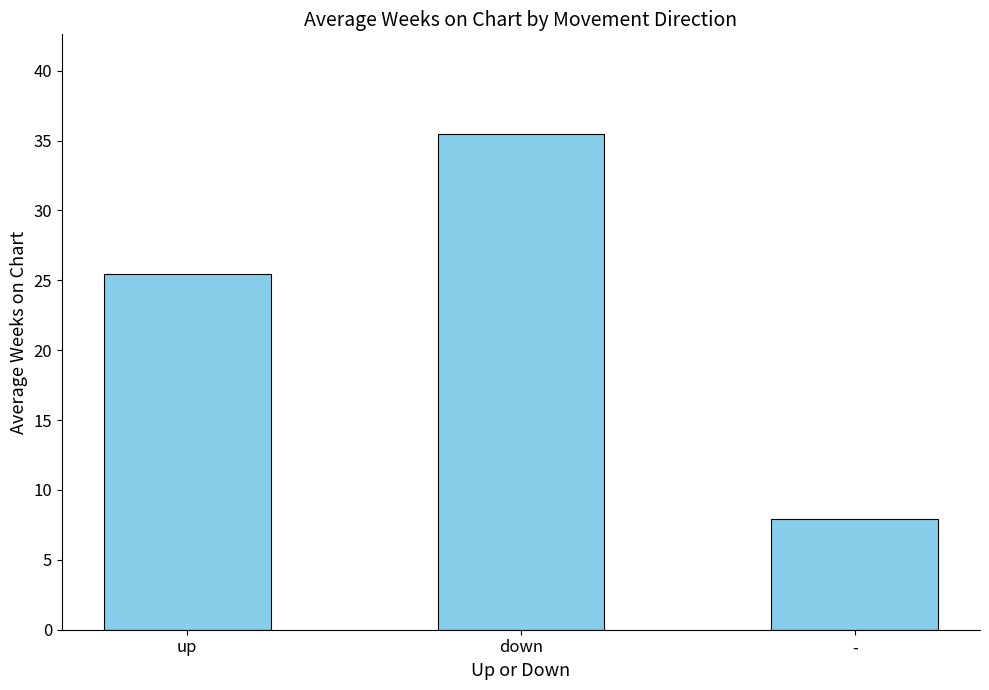

What is the label of the 1st bar from the left?

up